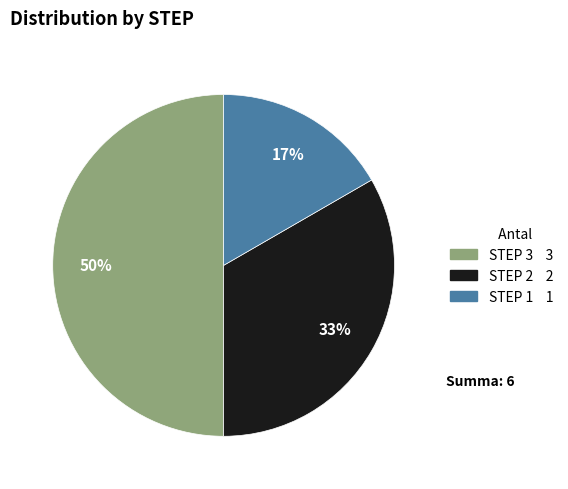

To the nearest percent, what is the average slice percentage?

33%